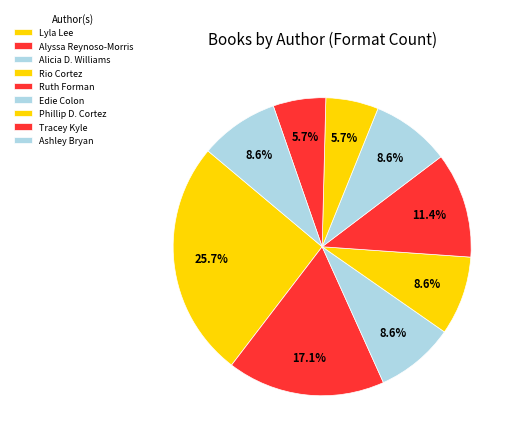

Is there any slice that represents more than half of the pie?

No